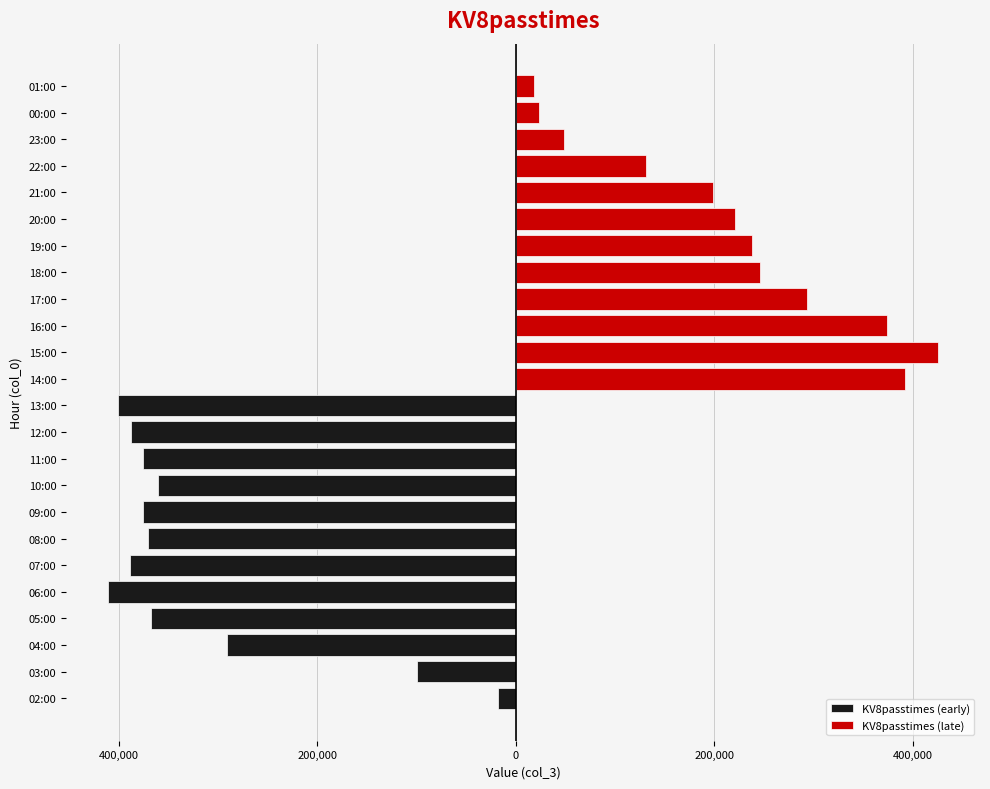

The value of KV8passtimes (early) at 12:00 is -152799. True or false?

False